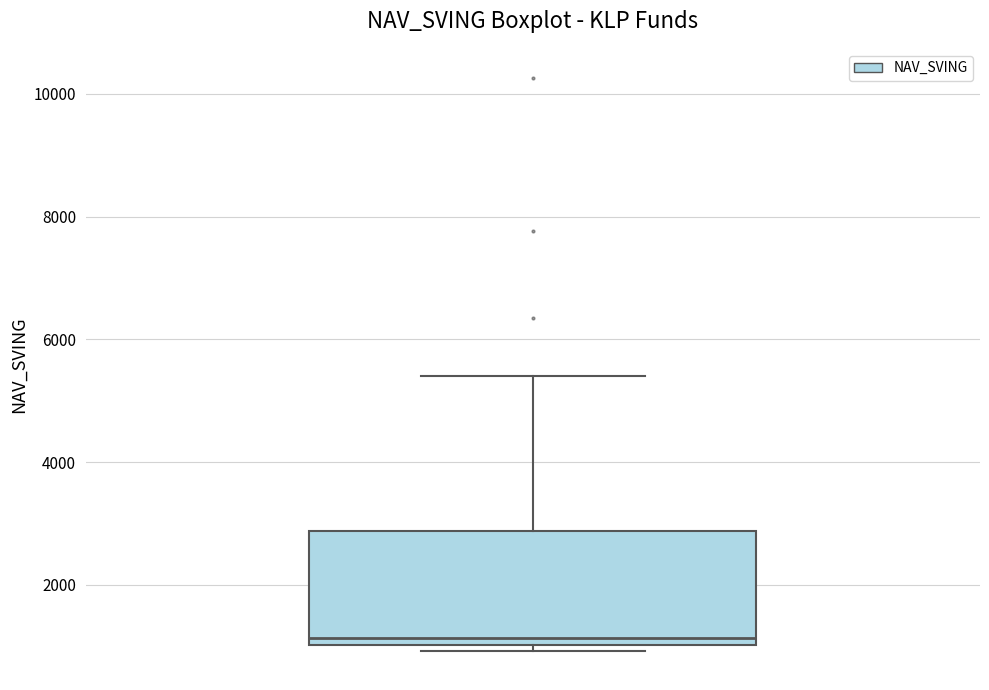

Transcribe this box plot: give where the median line is, the range the box spans, and where the two whiskers end, as read against the y-axis. The values are not printed on the chart, so give them approximately, as read against the axis.

median 1200, box 1000 to 2800, whiskers 1000 (just below the box's lower edge) to 5400